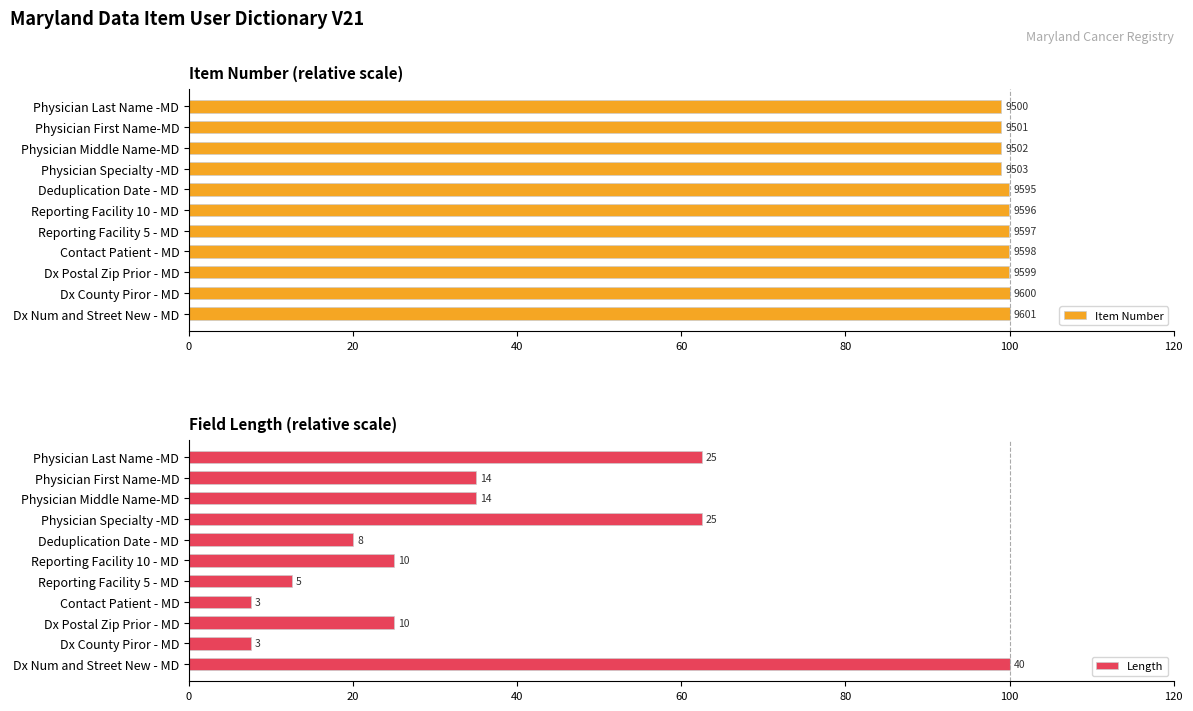

What is the average value of the Item Number series?

99.6